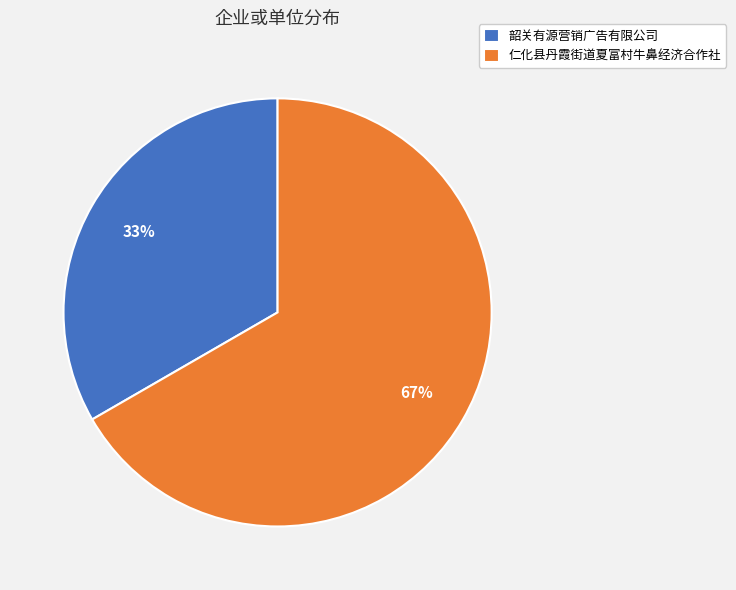

To the nearest percent, what percentage of the pie is 仁化县丹霞街道夏富村牛鼻经济合作社?

67%